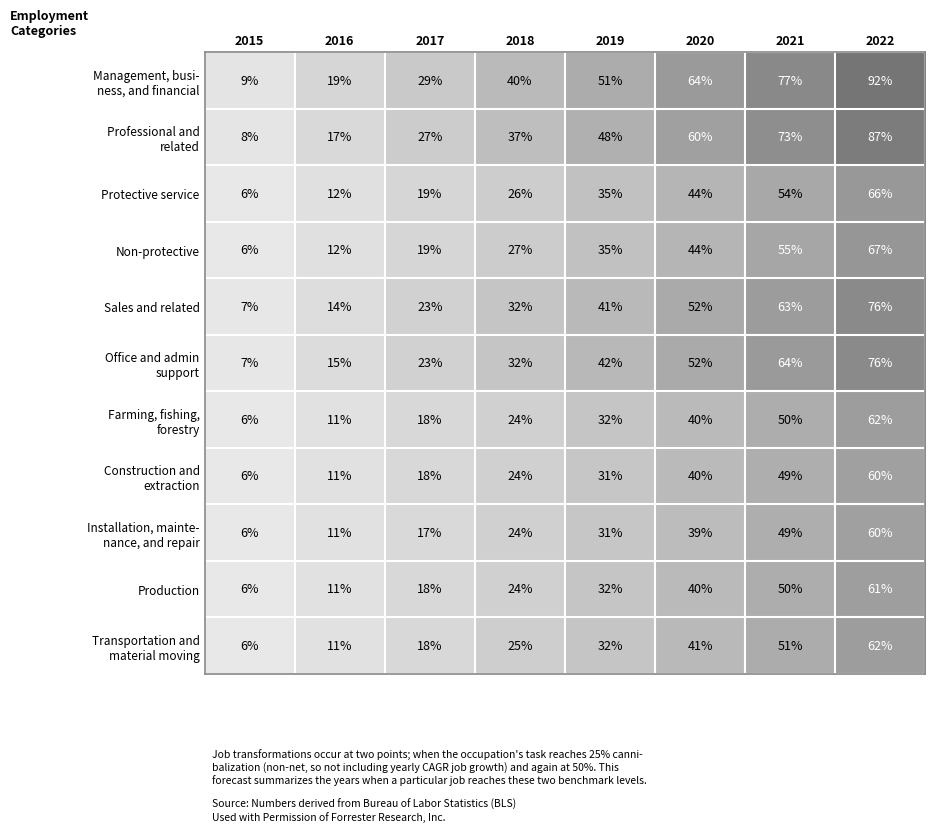

How many data points does each series have?

8